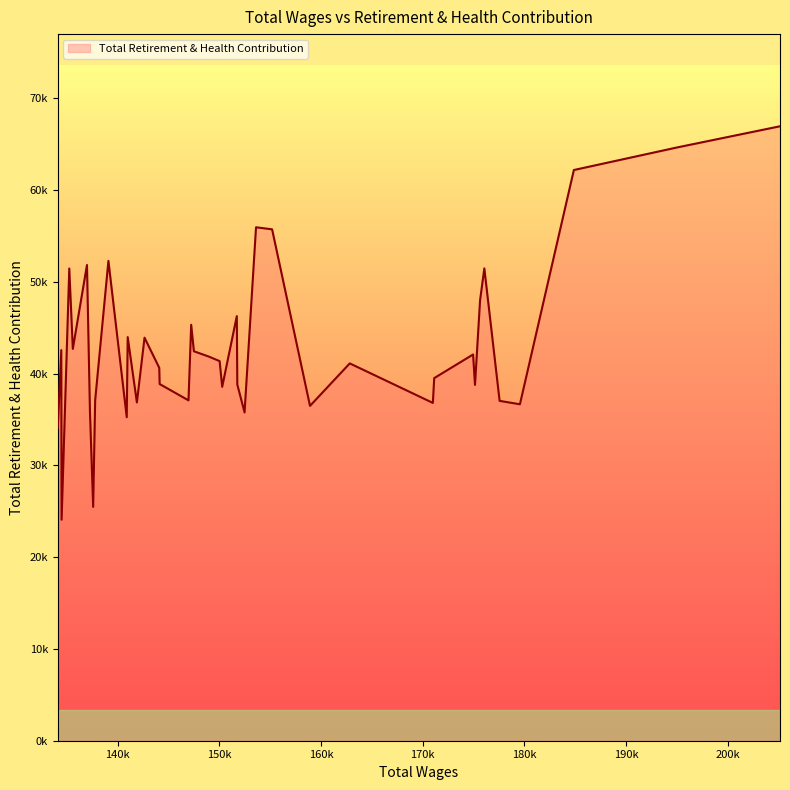

Is this an area chart (filled region under the line)?

Yes